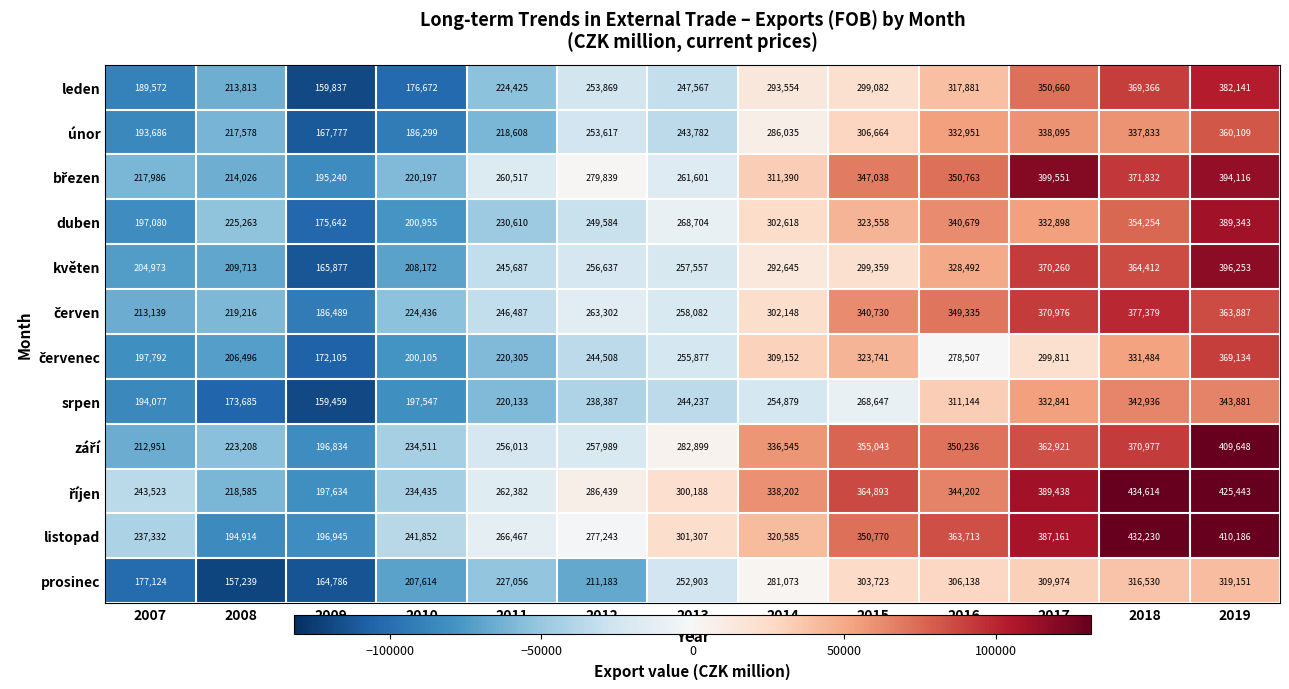

List the labels in order of květen value, smallest first.

2009, 2007, 2010, 2008, 2011, 2012, 2013, 2014, 2015, 2016, 2018, 2017, 2019